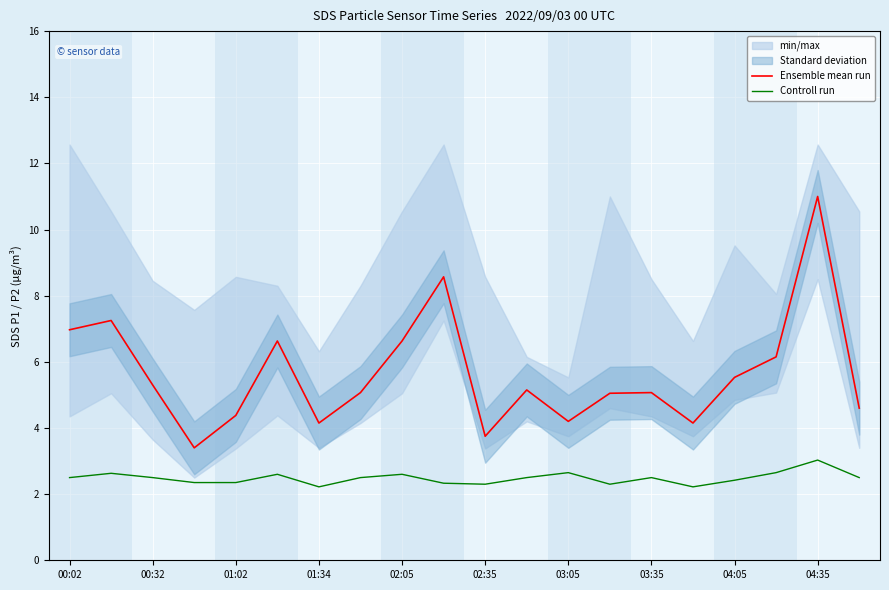

In Controll run, how many points are lower than both neighbors (excluding endpoints)?

4